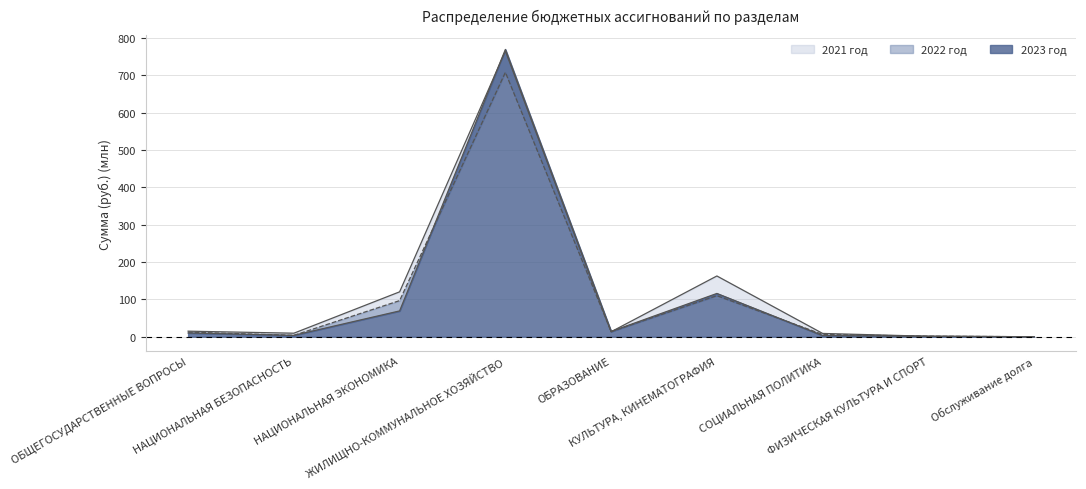

List the labels in order of 2023 год value, smallest first.

Обслуживание долга, ФИЗИЧЕСКАЯ КУЛЬТУРА И СПОРТ, СОЦИАЛЬНАЯ ПОЛИТИКА, НАЦИОНАЛЬНАЯ БЕЗОПАСНОСТЬ, ОБЩЕГОСУДАРСТВЕННЫЕ ВОПРОСЫ, ОБРАЗОВАНИЕ, НАЦИОНАЛЬНАЯ ЭКОНОМИКА, КУЛЬТУРА, КИНЕМАТОГРАФИЯ, ЖИЛИЩНО-КОММУНАЛЬНОЕ ХОЗЯЙСТВО